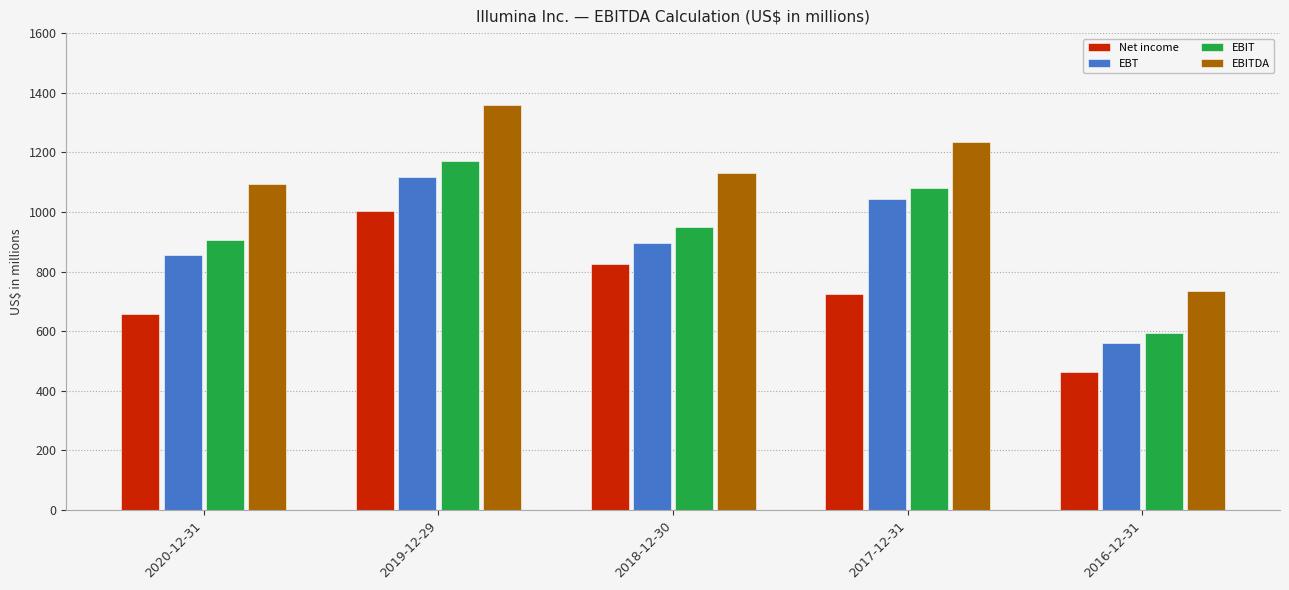

At which category does the chart reach its minimum across all series?

2016-12-31